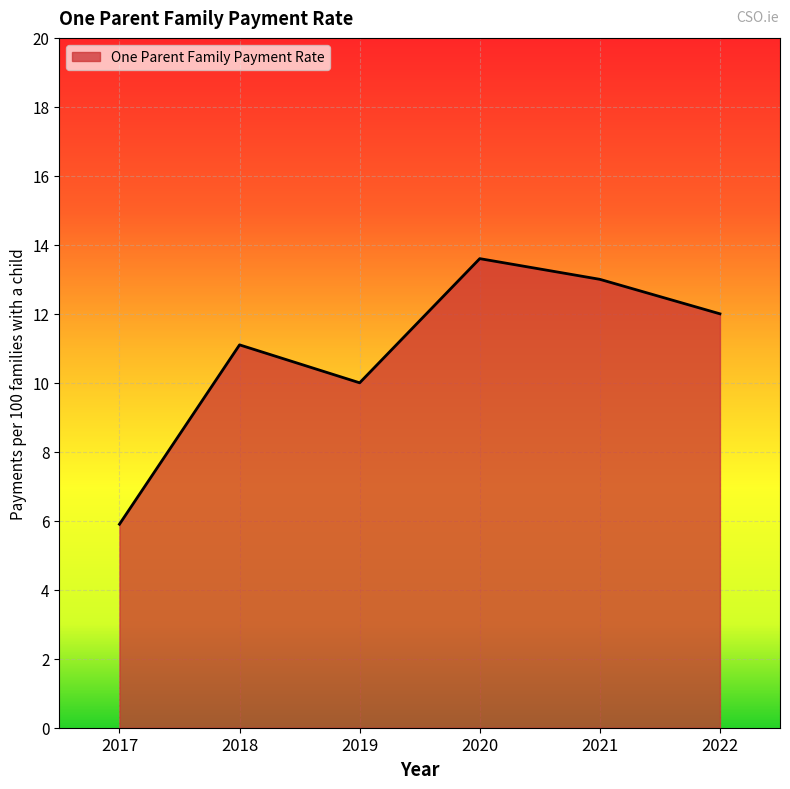

What is the sum of all values?

65.6